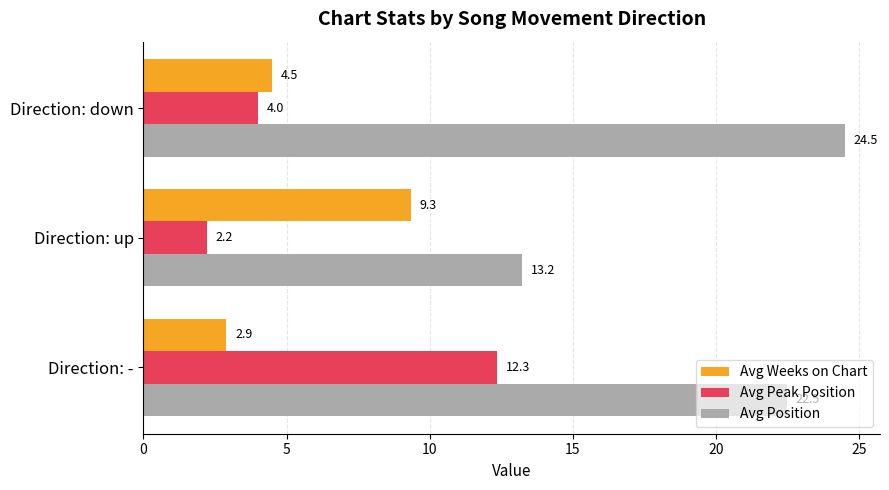

Which series has the widest spread of values?

Avg Position